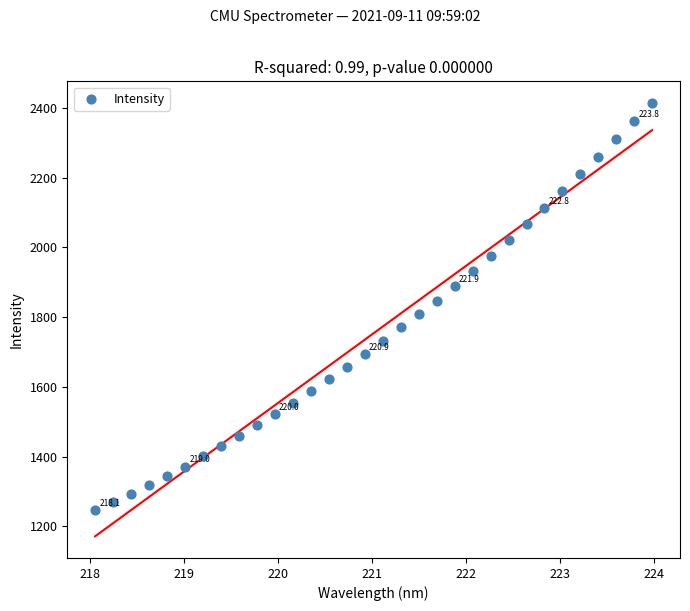

What is the range of Y values (max minus min)?

1168.3